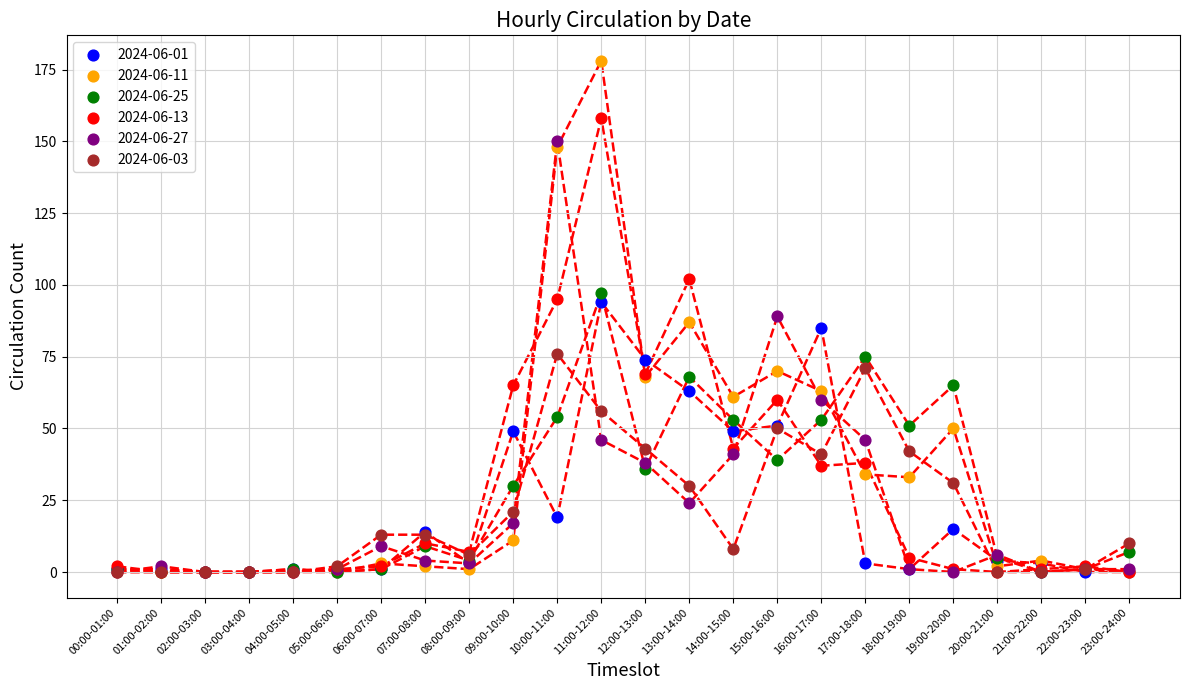

Which series reaches the minimum Y coordinate?

2024-06-01